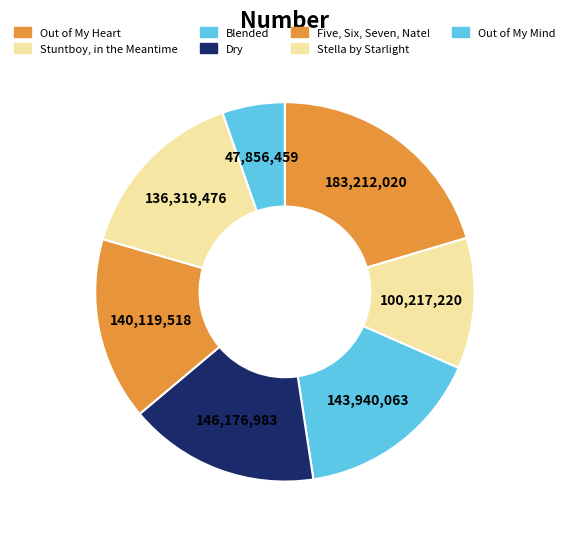

Count the number of slices in the pie.

7